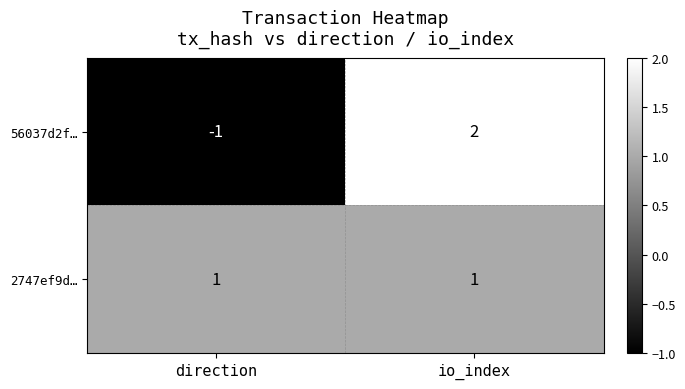

Which series changed the most between direction and io_index?

56037d2f…